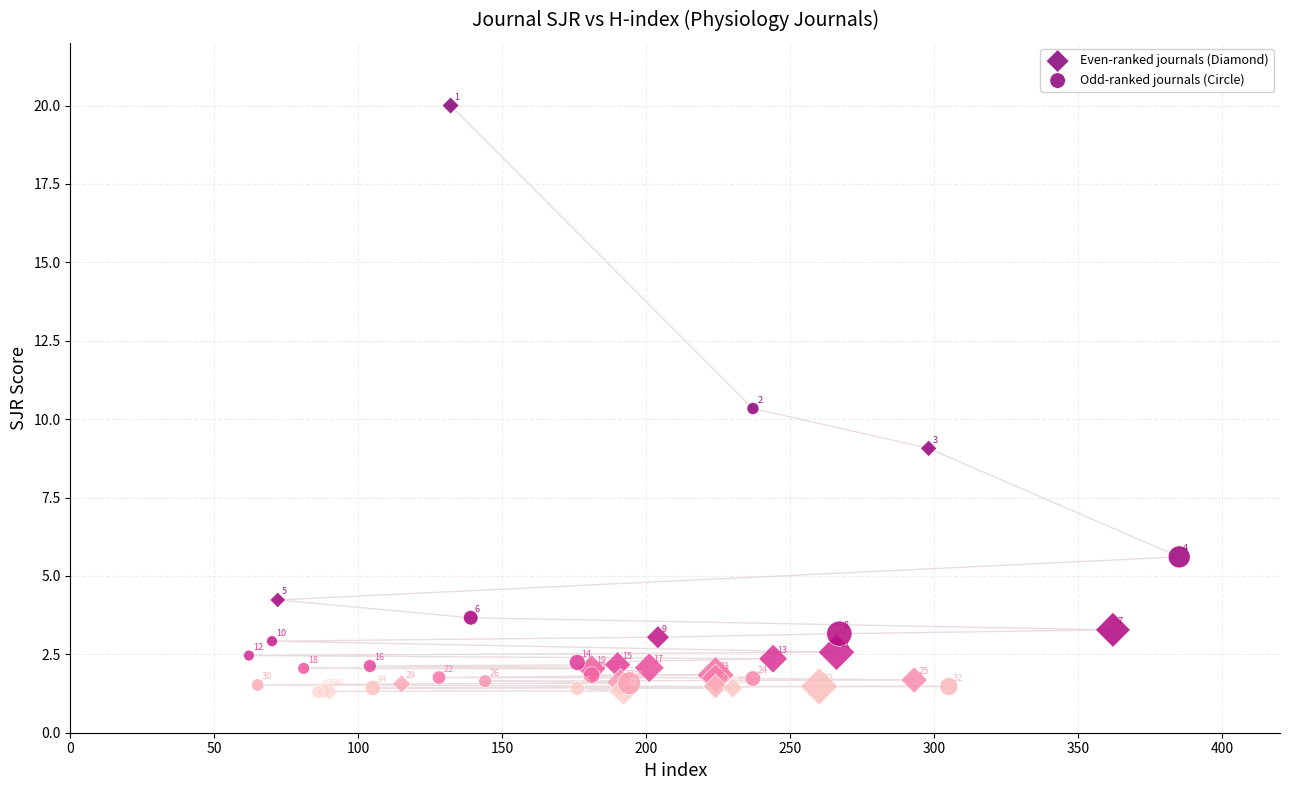

Which series contains the highest Y value?

Even-ranked journals (Diamond)